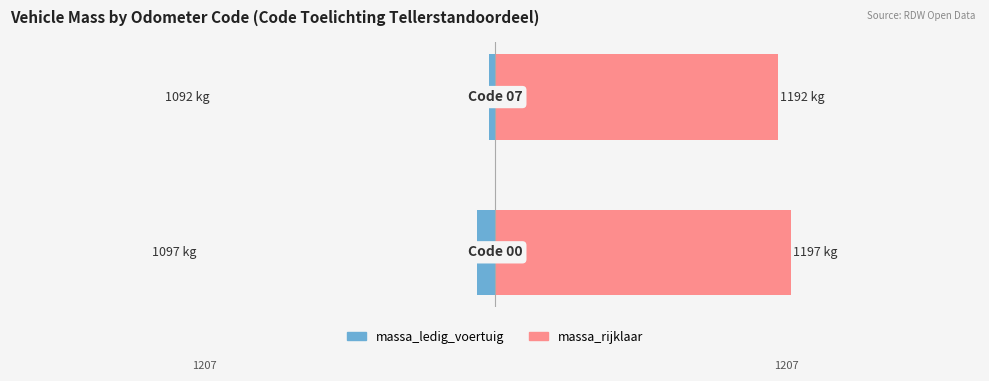

What is the value of the massa_ledig_voertuig bar at the 1st from the left?

-6.7